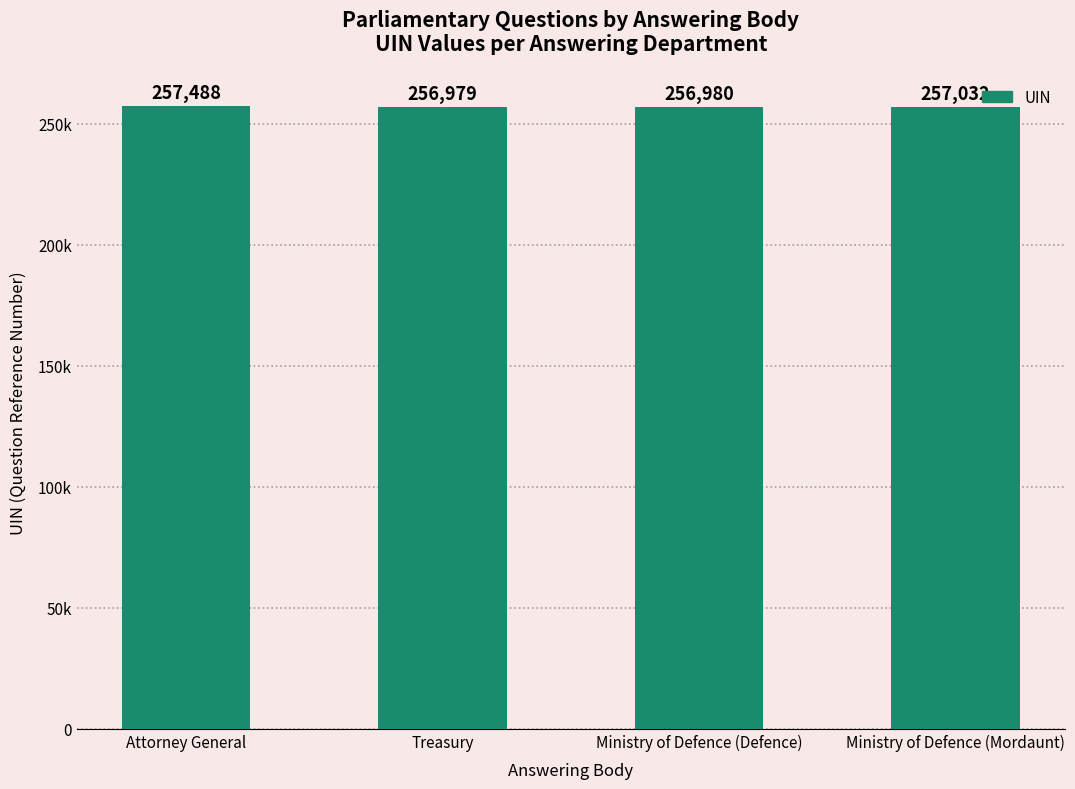

What is the label of the 4th bar from the left?

Ministry of Defence (Mordaunt)